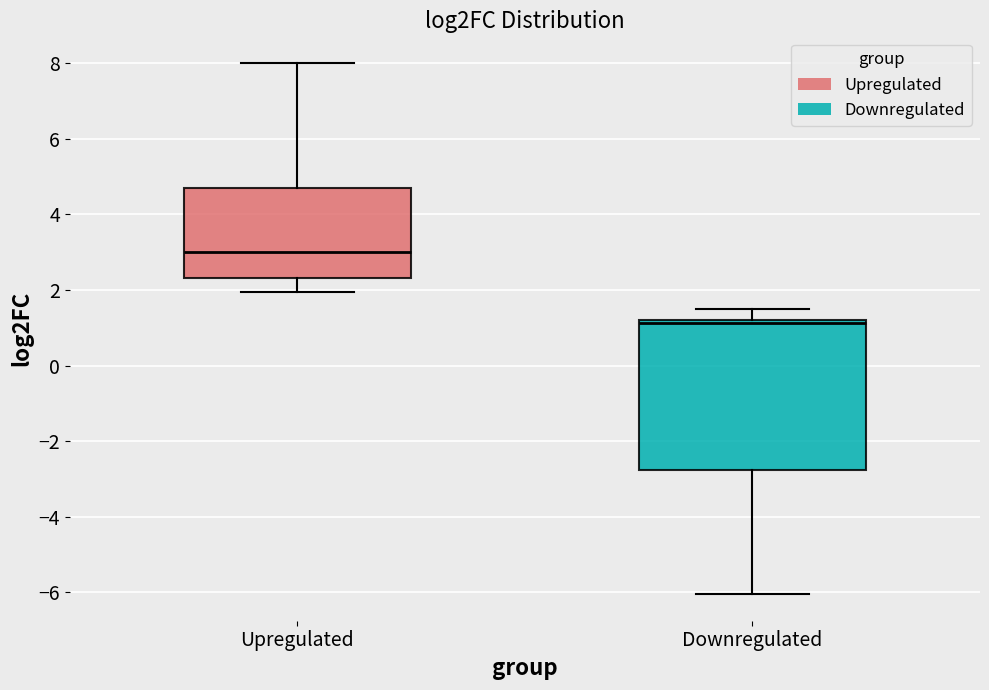

Which box is the tallest, from its lower edge to its upper edge?

Downregulated